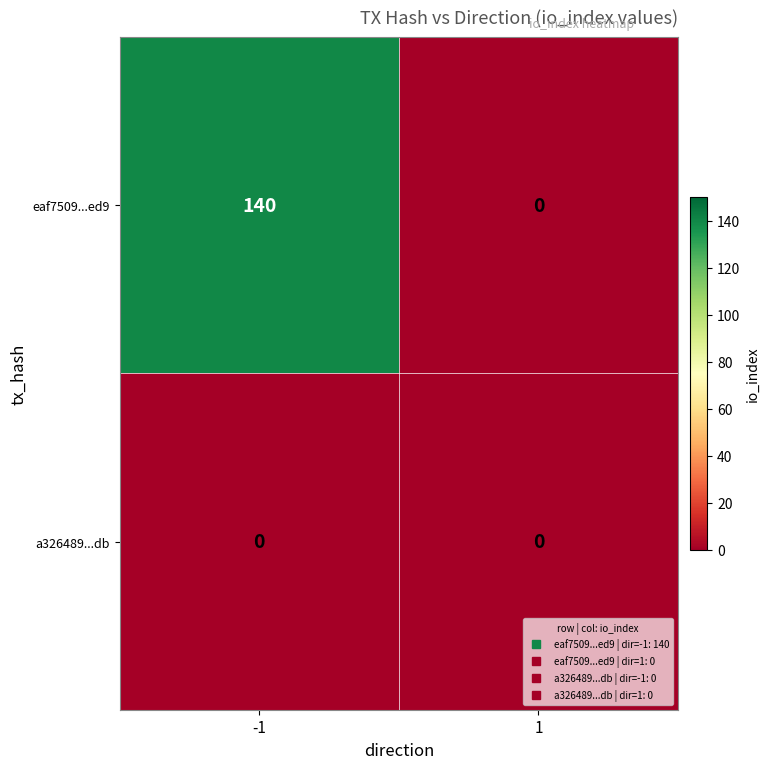

Which series has the widest spread of values?

eaf7509...ed9